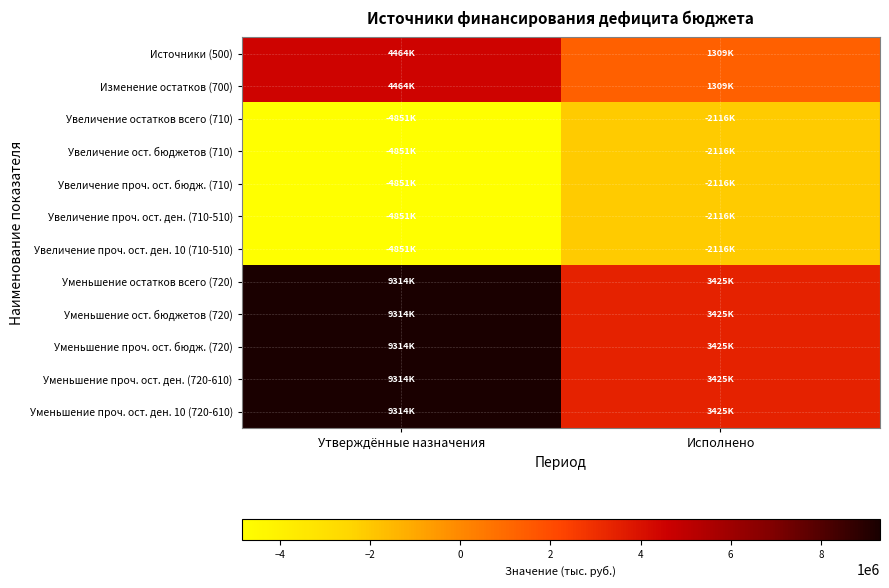

Reading right to left, extract all data points from this chart.

Источники (500): Исполнено=1308738.4	Утверждённые назначения=4463511.6
Изменение остатков (700): Исполнено=1308738.4	Утверждённые назначения=4463511.6
Увеличение остатков всего (710): Исполнено=-2116176.8	Утверждённые назначения=-4850971.0
Увеличение ост. бюджетов (710): Исполнено=-2116176.8	Утверждённые назначения=-4850971.0
Увеличение проч. ост. бюдж. (710): Исполнено=-2116176.8	Утверждённые назначения=-4850971.0
Увеличение проч. ост. ден. (710-510): Исполнено=-2116176.8	Утверждённые назначения=-4850971.0
Увеличение проч. ост. ден. 10 (710-510): Исполнено=-2116176.8	Утверждённые назначения=-4850971.0
Уменьшение остатков всего (720): Исполнено=3424915.2	Утверждённые назначения=9314482.6
Уменьшение ост. бюджетов (720): Исполнено=3424915.2	Утверждённые назначения=9314482.6
Уменьшение проч. ост. бюдж. (720): Исполнено=3424915.2	Утверждённые назначения=9314482.6
Уменьшение проч. ост. ден. (720-610): Исполнено=3424915.2	Утверждённые назначения=9314482.6
Уменьшение проч. ост. ден. 10 (720-610): Исполнено=3424915.2	Утверждённые назначения=9314482.6